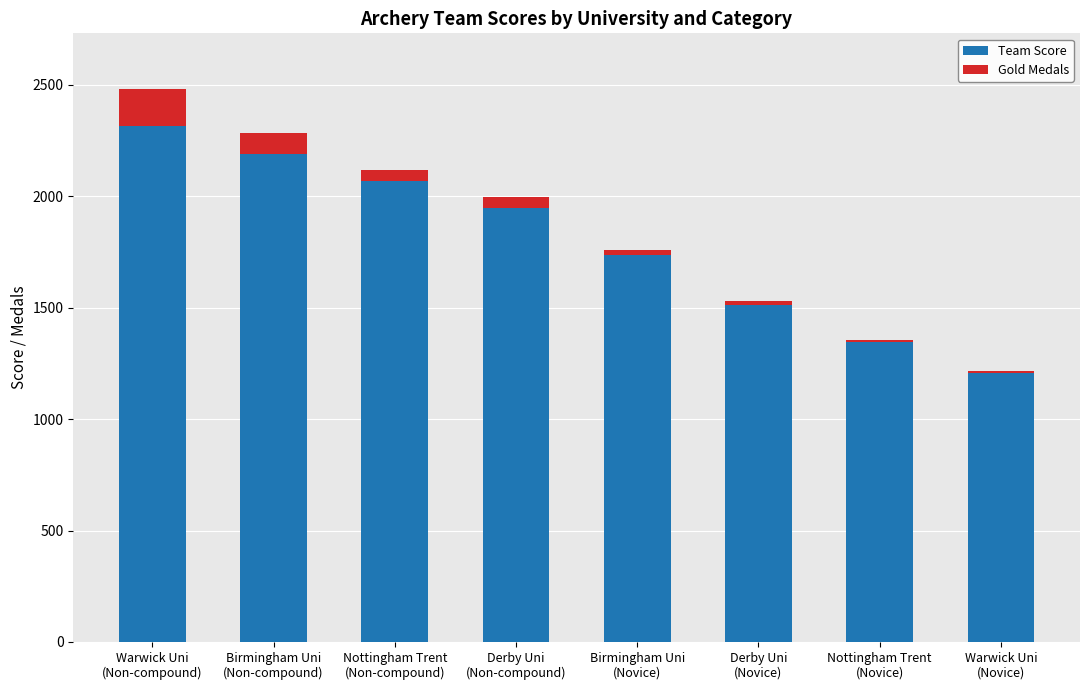

True or false: Team Score has a value of 1948 at Derby Uni
(Non-compound).

True